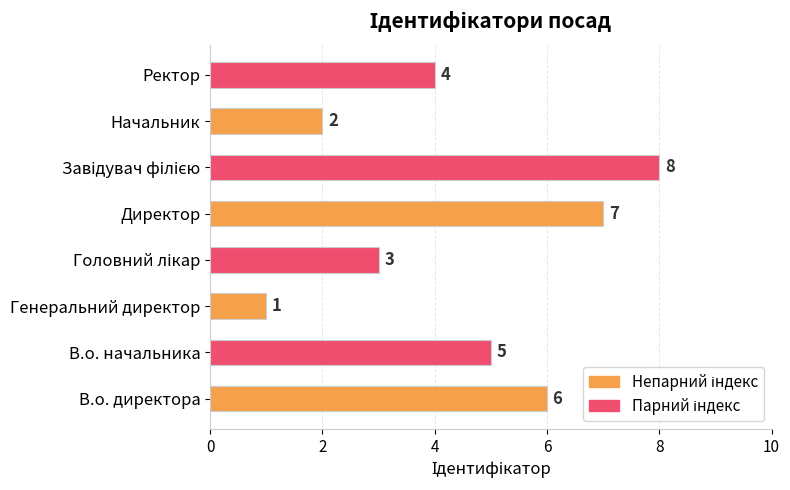

What is the sum of all values?

36